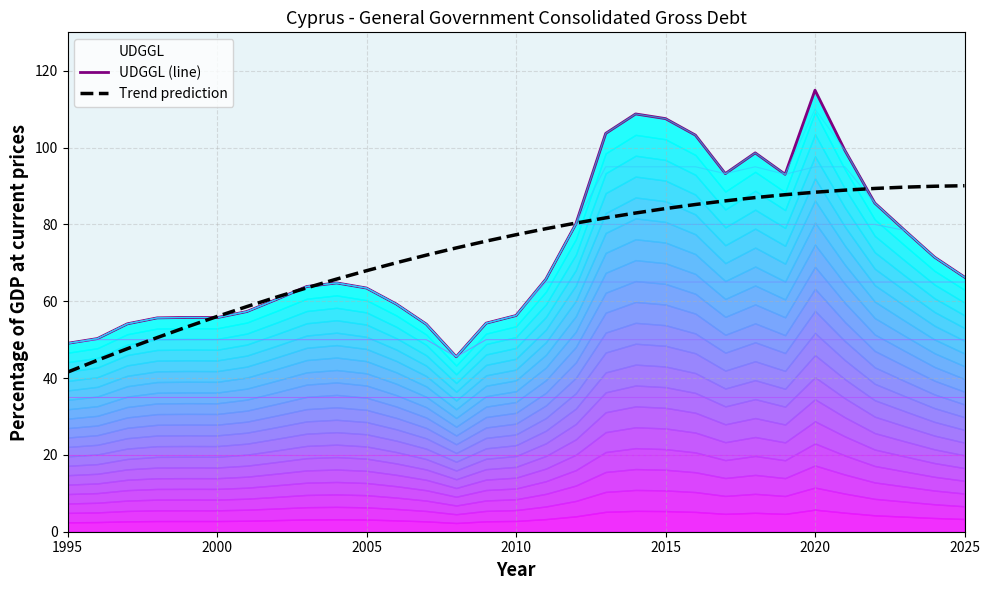

At how many categories does at least one series exceed 61?

24